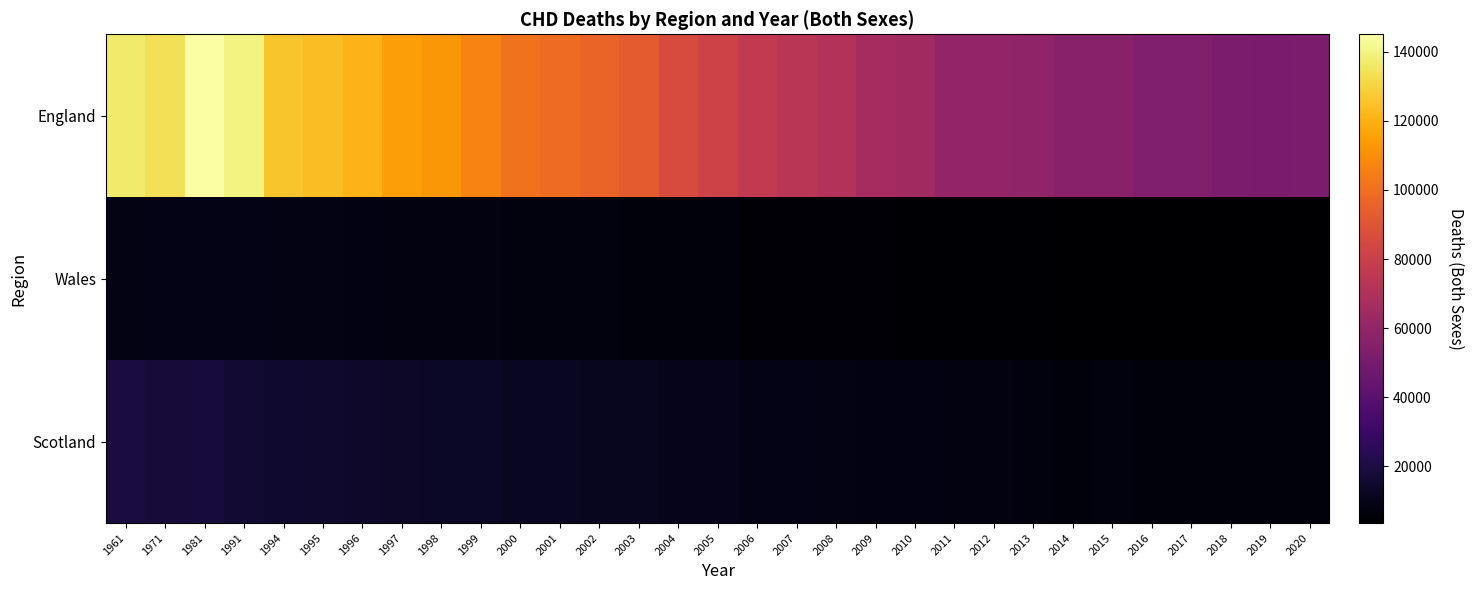

At which category is the sum across all series the highest?

1981